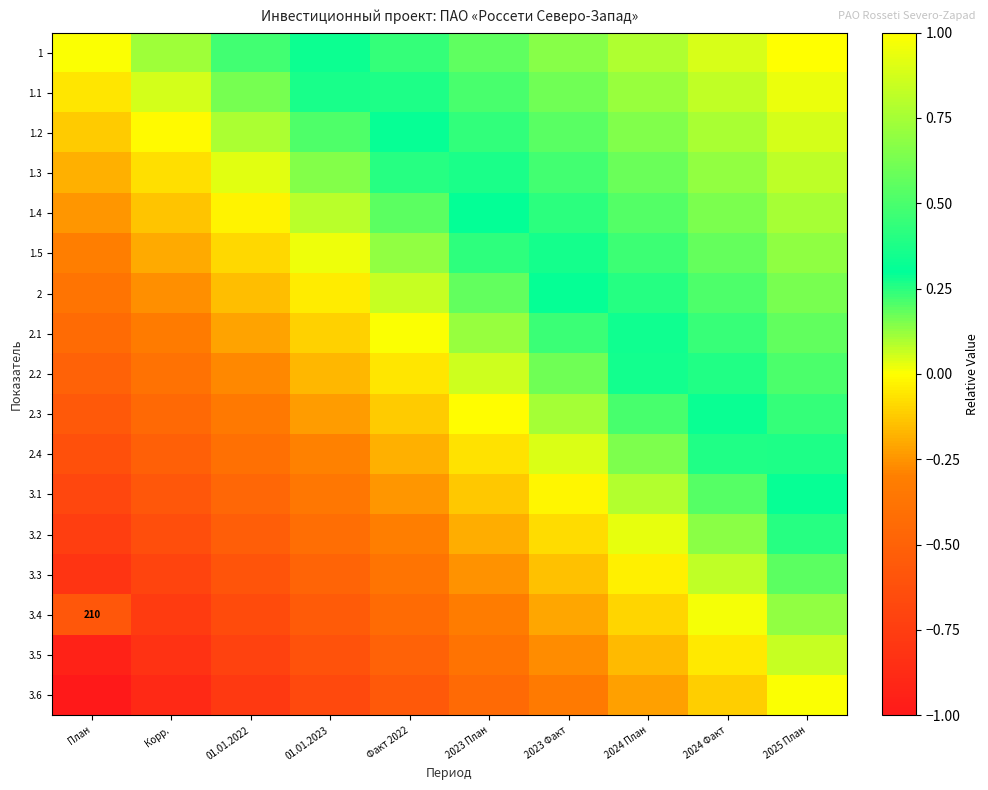

What is the lowest value of the 2 series?

-0.4